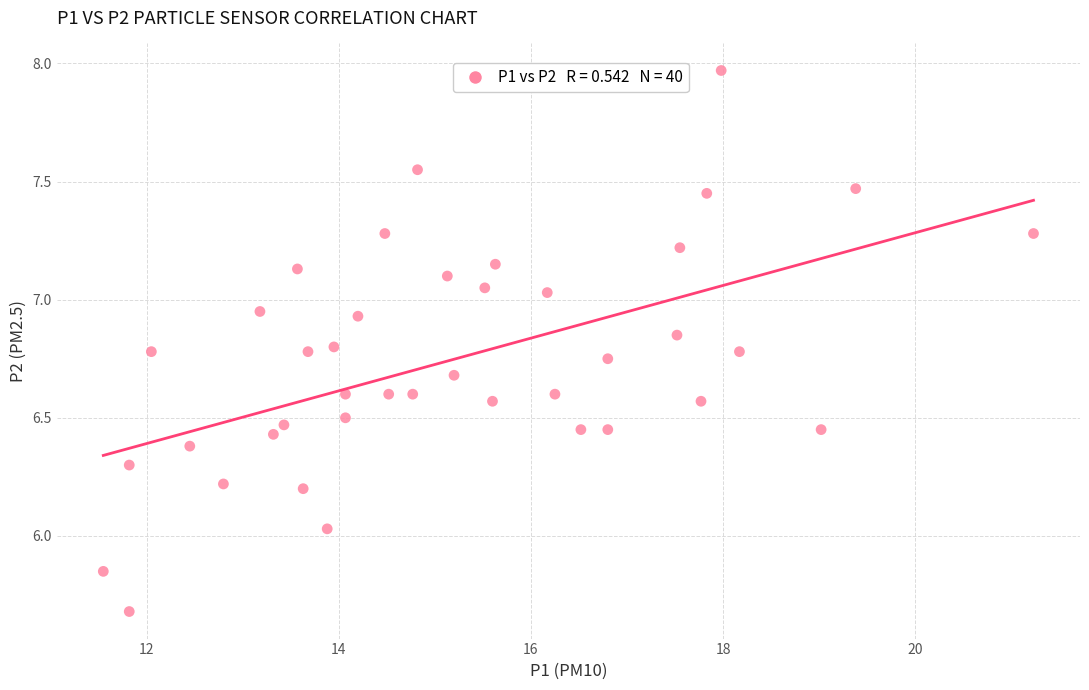

What is the range of X values (max minus min)?

9.7